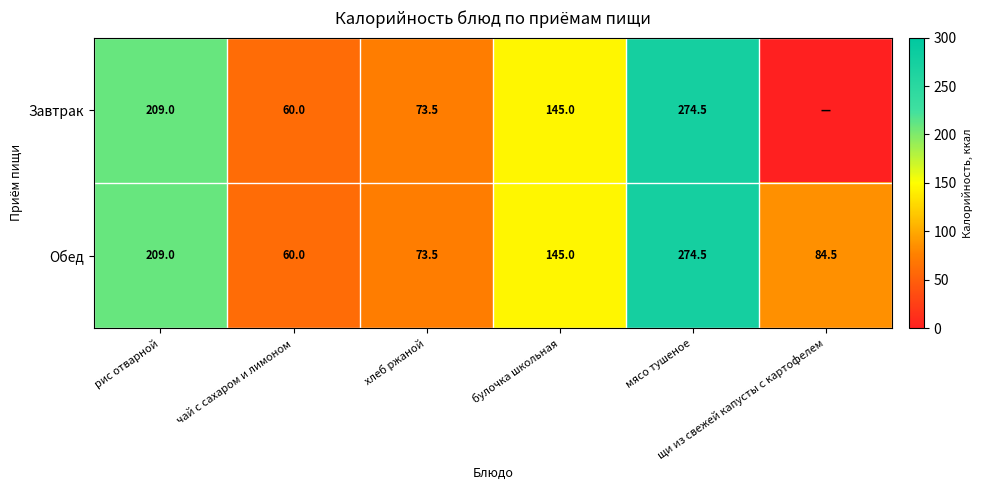

Is the value of Обед at чай с сахаром и лимоном greater than the value of Завтрак at булочка школьная?

No